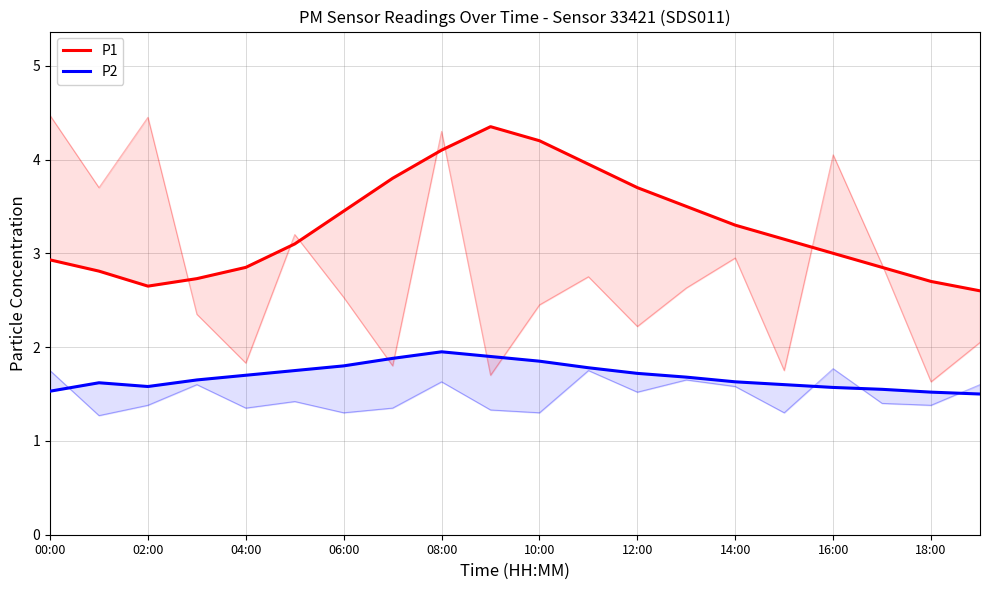

List the labels in order of P1 value, smallest first.

19, 04:00, 18, 06:00, 02:00, 08:00, 17, 00:00, 16, 10:00, 15, 14, 12:00, 13, 12, 14:00, 11, 16:00, 10, 18:00